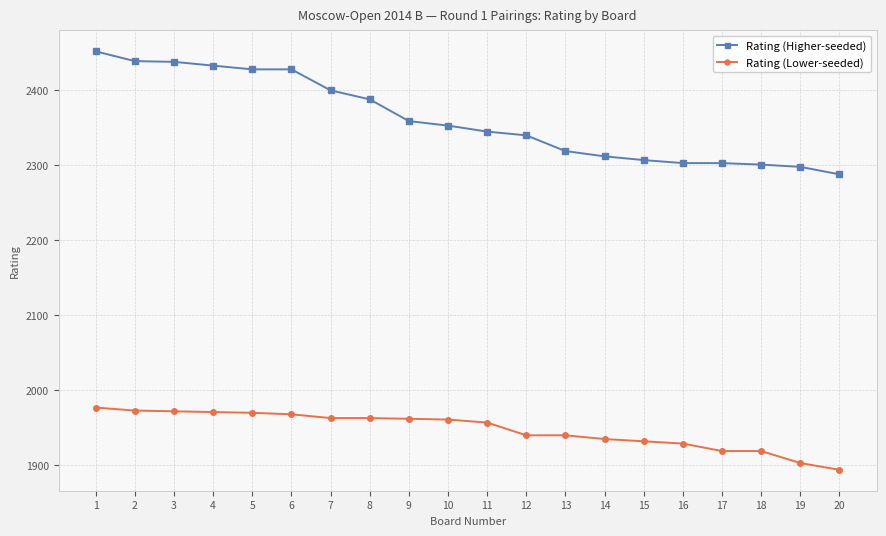

True or false: Rating (Lower-seeded) and Rating (Higher-seeded) intersect in this chart.

False